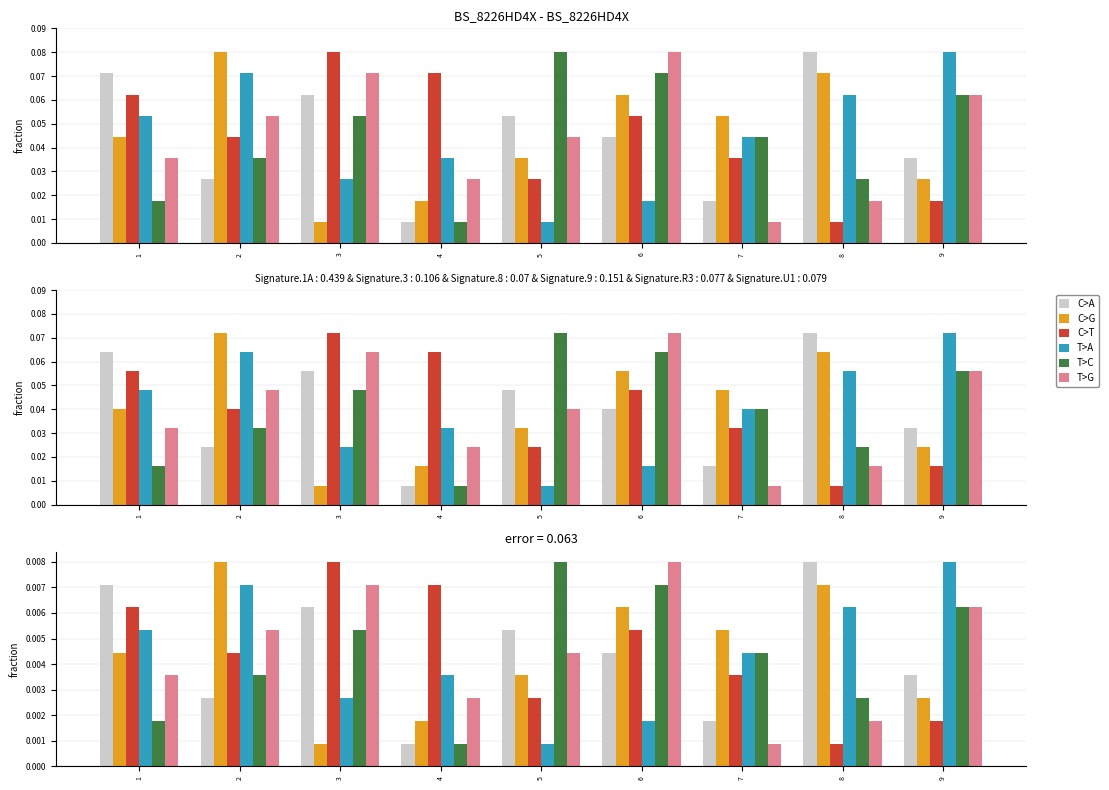

Which has a higher value, 3 or 4?

3